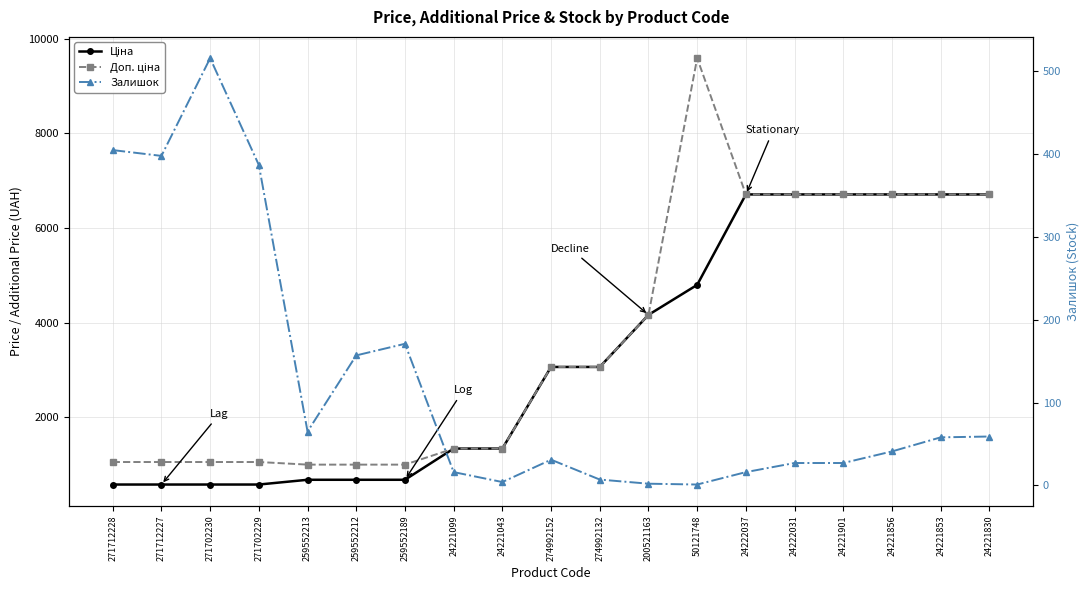

Reading left to right, list all the values displayed in this chart.

Ціна: 271712228=571.6	271712227=571.6	271702230=571.6	271702229=571.6	259552213=672.1	259552212=672.1	259552189=672.1	24221099=1332.7	24221043=1332.7	274992152=3059.7	274992132=3059.7	200521163=4161.8	50121748=4796.4	24222037=6710.2	24222031=6710.2	24221901=6710.2	24221856=6710.2	24221853=6710.2	24221830=6710.2
Доп. ціна: 271712228=1048.0	271712227=1048.0	271702230=1048.0	271702229=1048.0	259552213=992.7	259552212=992.7	259552189=992.7	24221099=1333.0	24221043=1333.0	274992152=3060.0	274992132=3060.0	200521163=4162.0	50121748=9592.9	24222037=6710.2	24222031=6710.2	24221901=6710.2	24221856=6710.2	24221853=6710.2	24221830=6710.2
Залишок: 271712228=405.0	271712227=398.0	271702230=516.0	271702229=387.0	259552213=65.0	259552212=157.0	259552189=171.0	24221099=16.0	24221043=4.0	274992152=31.0	274992132=7.0	200521163=2.0	50121748=1.0	24222037=16.0	24222031=27.0	24221901=27.0	24221856=41.0	24221853=58.0	24221830=59.0